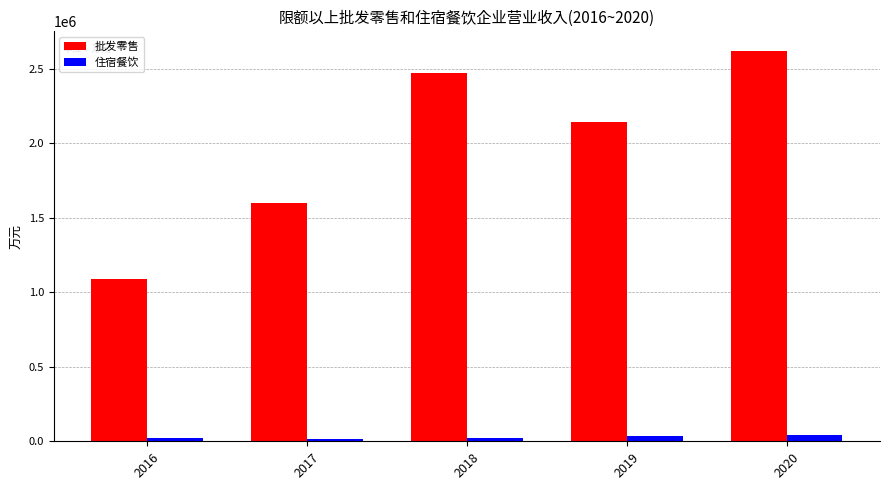

The 批发零售 series shows 1416913.8 at 2020. True or false?

False